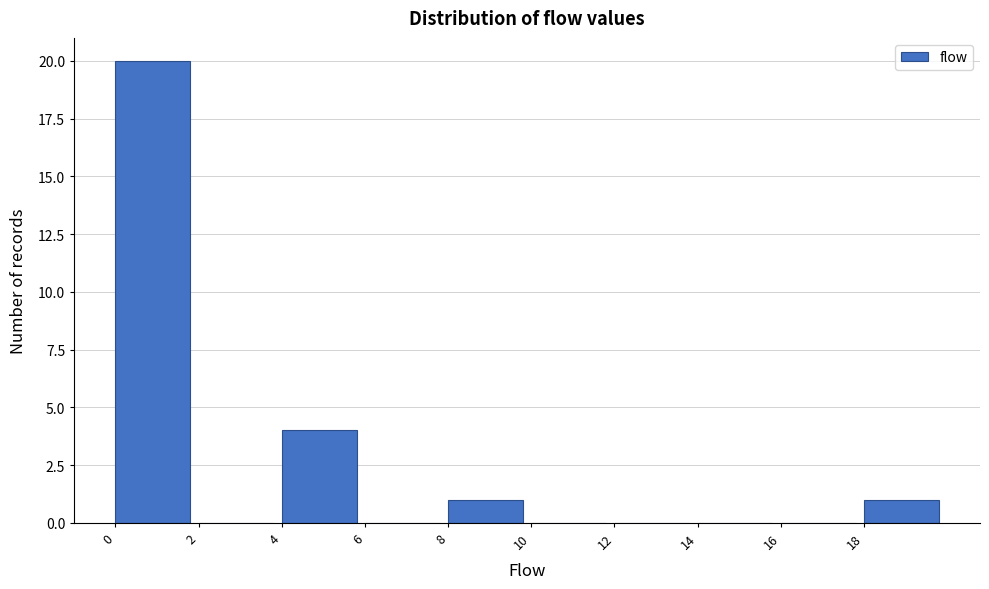

Which range on the x-axis has the tallest bar?

0 to 2